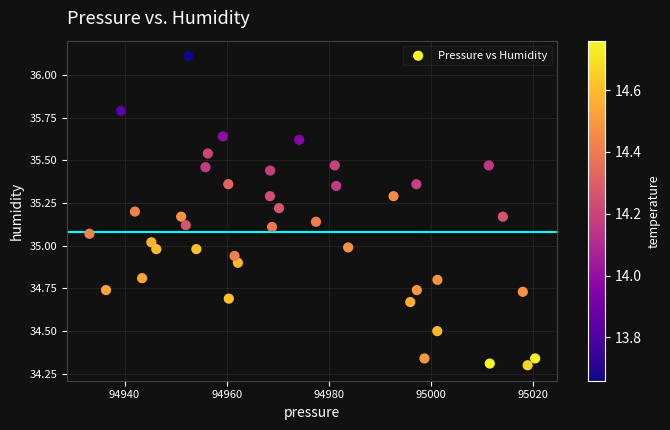

What is the range of X values (max minus min)?

87.2